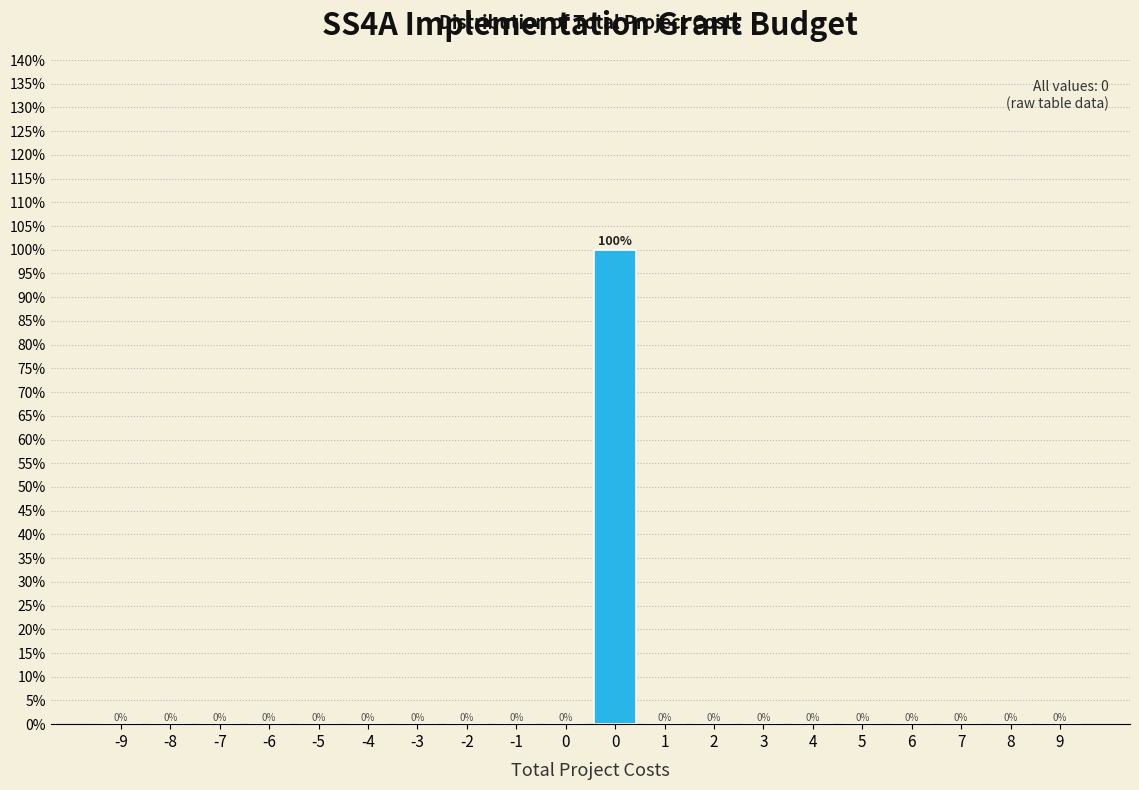

Count the number of categories in the chart.

20